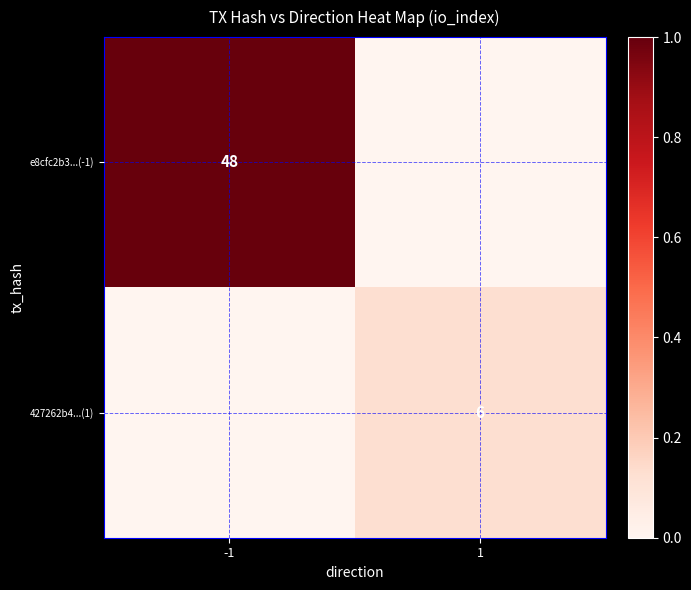

The value of e8cfc2b3...(-1) at -1 is 22. True or false?

False